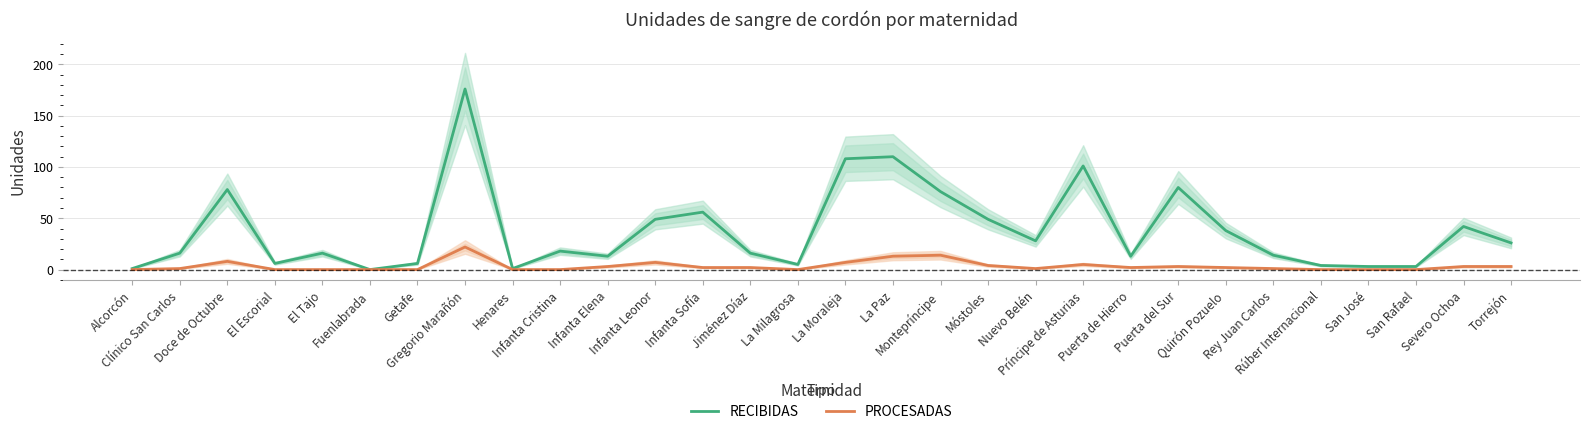

What is the label of the 19th point from the right?

Infanta Leonor